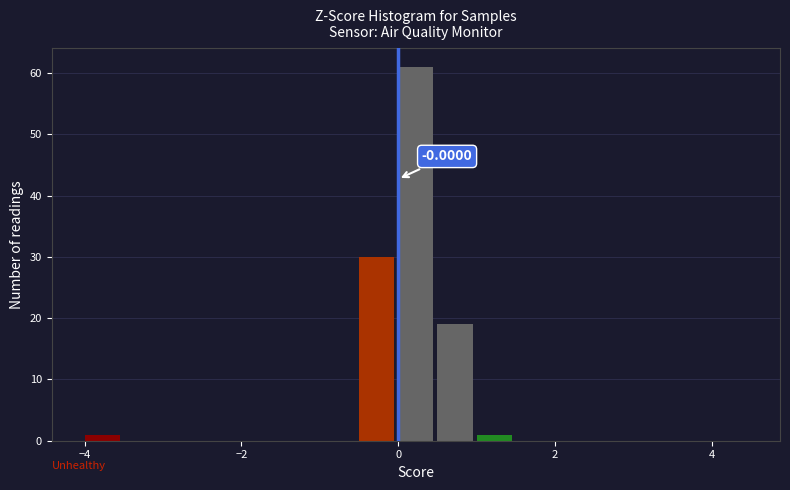

Around what value on the x-axis is the tallest bar? Give the approximate position of its centre, as read against the axis.

0.2